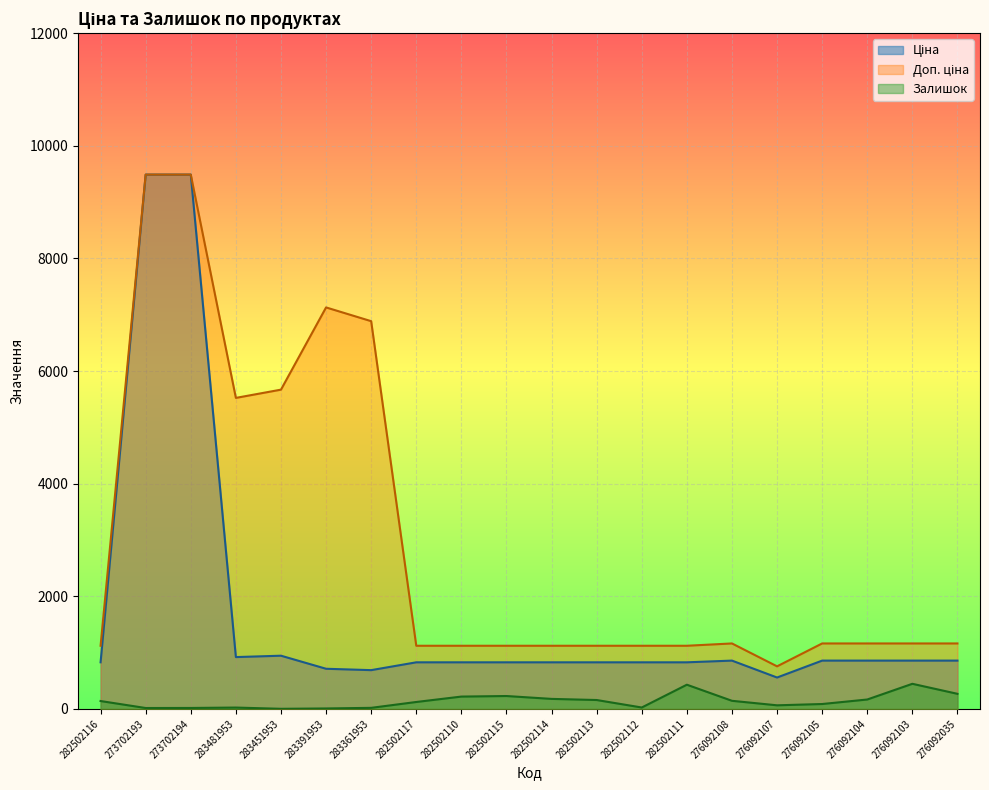

What are all the series names shown in the legend?

Ціна, Доп. ціна, Залишок